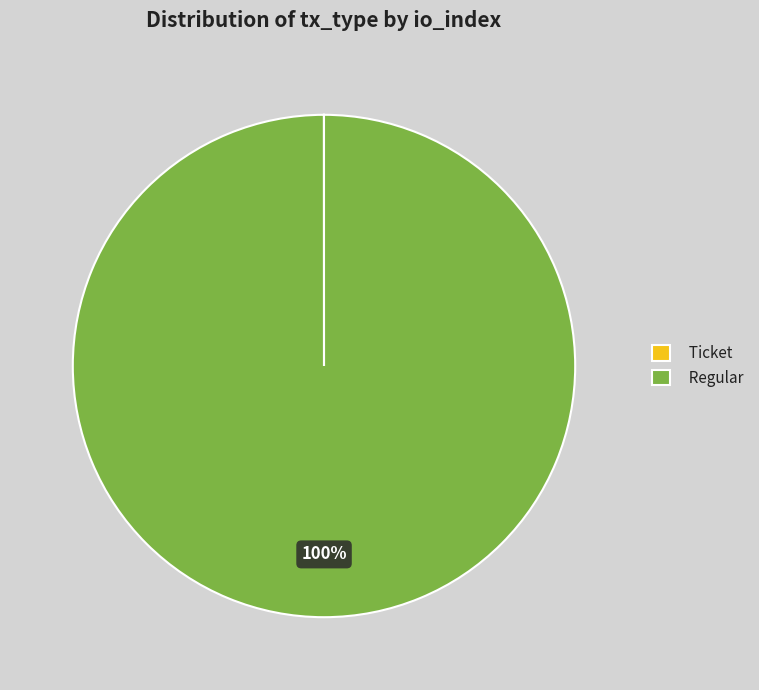

True or false: Regular accounts for 89% of the total.

False